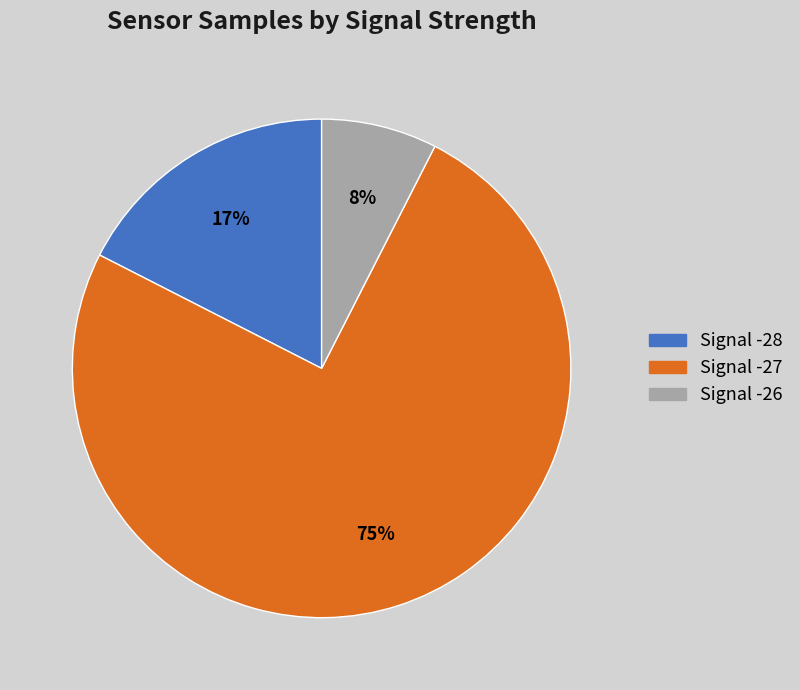

Is there a majority slice in this chart?

Yes